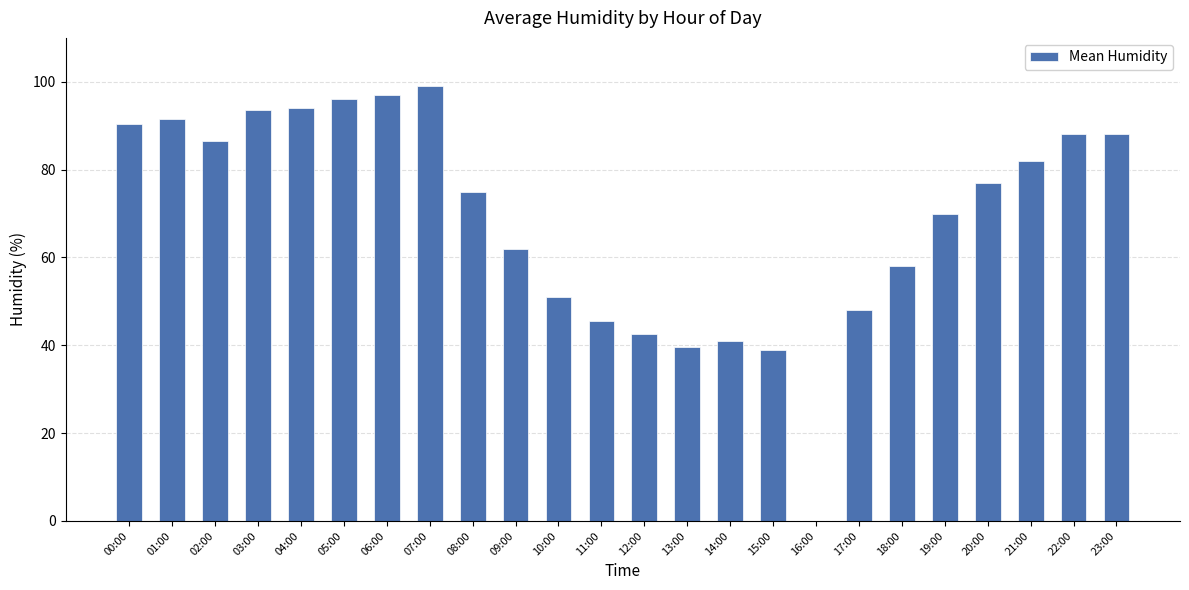

Are the bars horizontal?

No